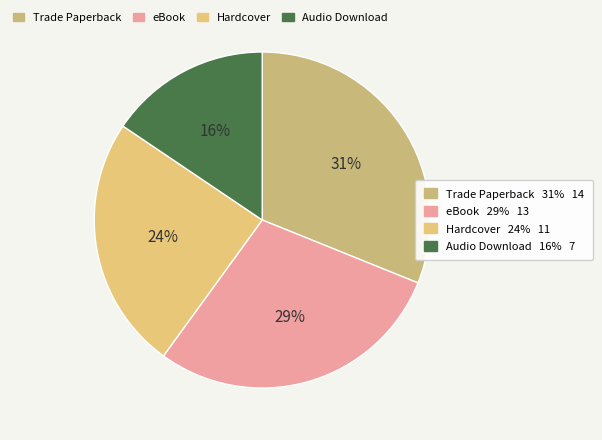

Rank the categories by value from highest to lowest.

Trade Paperback, eBook, Hardcover, Audio Download